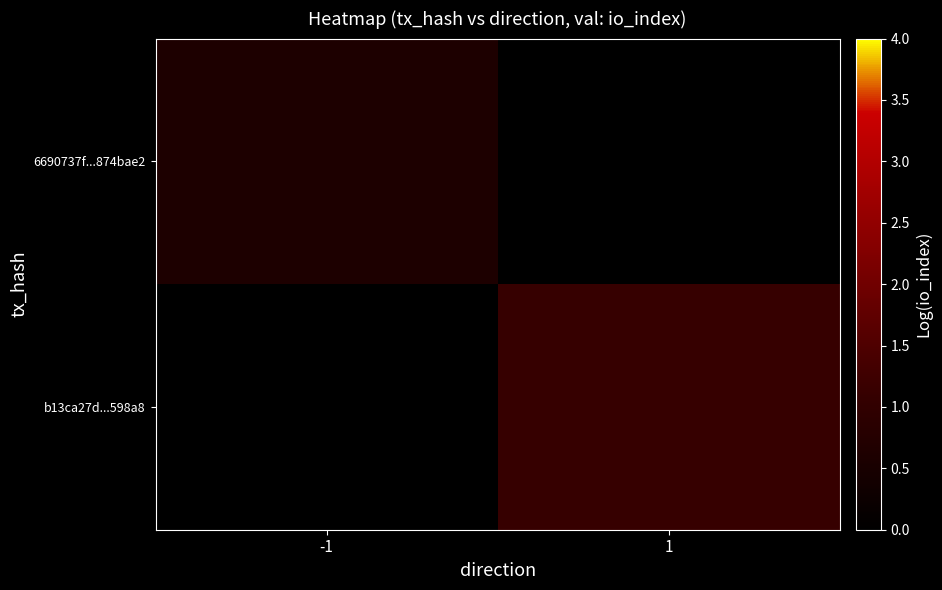

Rank the series by their average value, from highest to lowest.

b13ca27d...598a8, 6690737f...874bae2